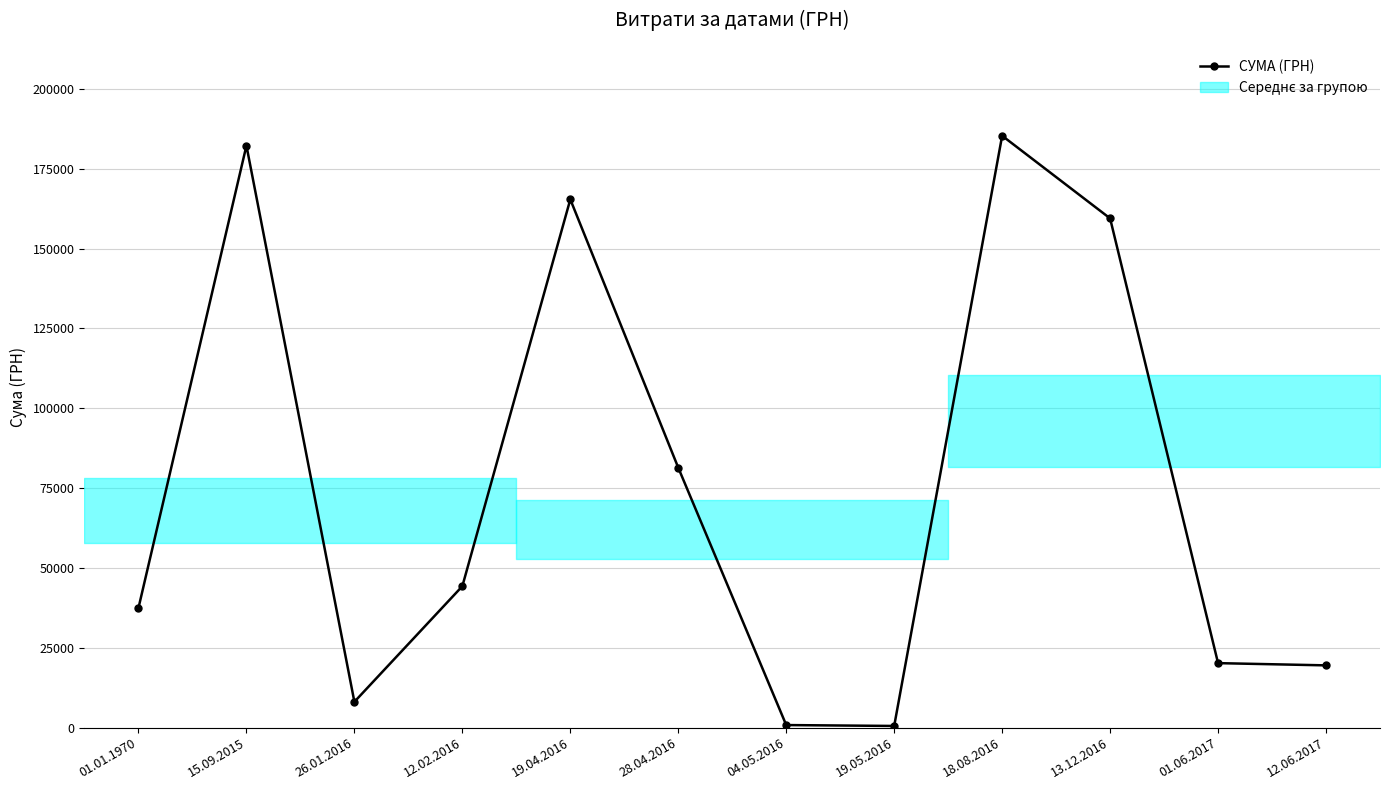

The chart shows a value of 27963.6 at 12.06.2017. True or false?

False